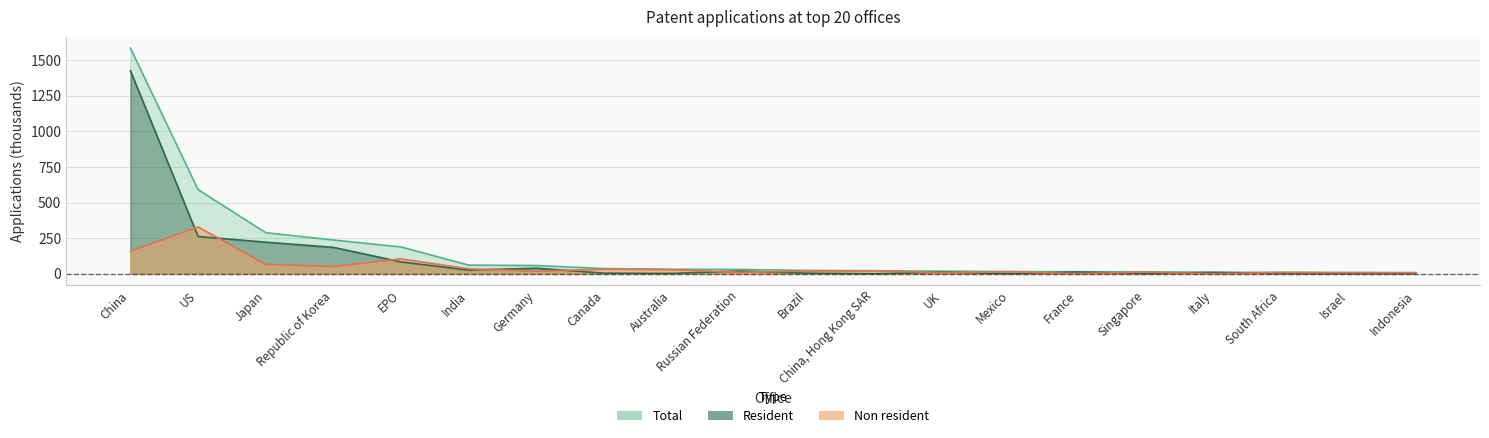

True or false: Non resident and Total cross at least once.

False